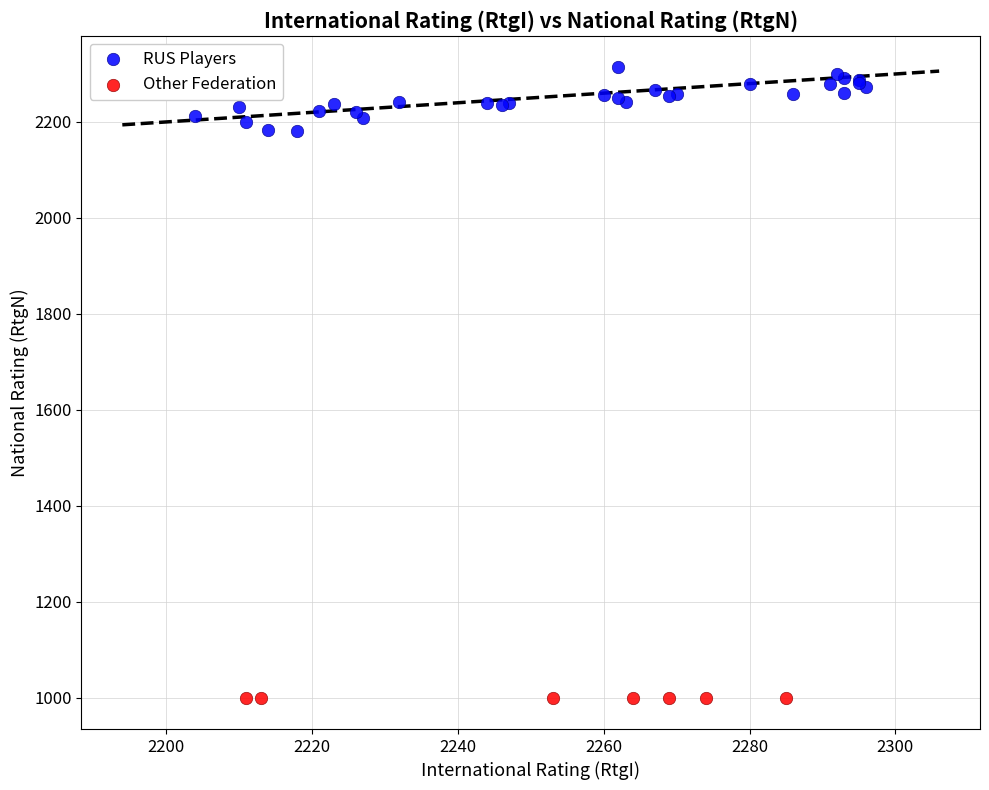

Which series contains the lowest Y value?

Other Federation